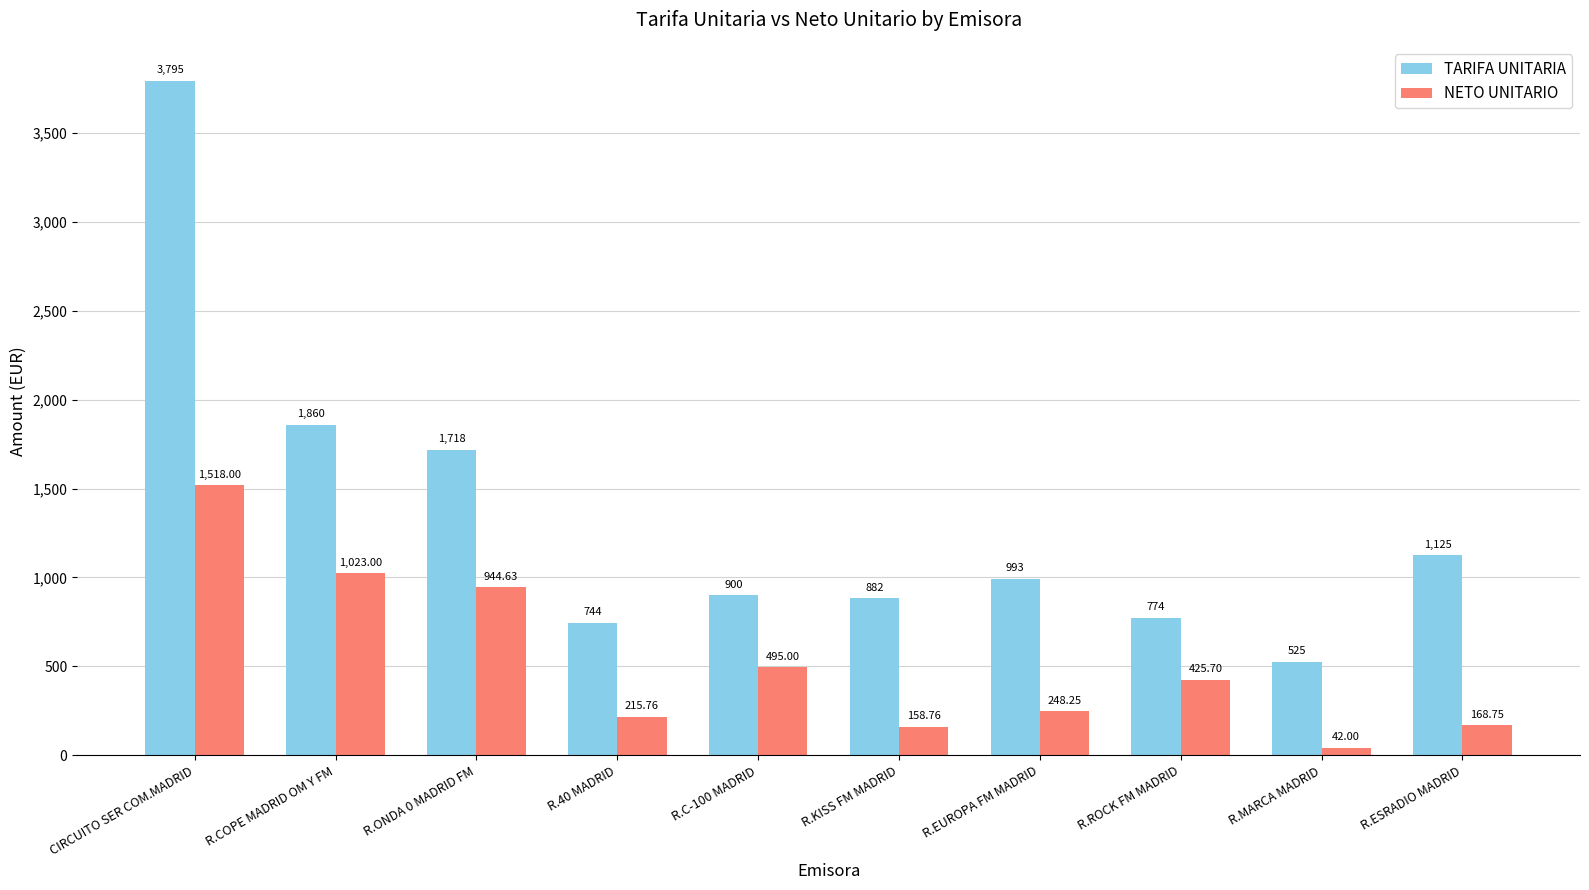

Rank the series at R.KISS FM MADRID from lowest to highest value.

NETO UNITARIO, TARIFA UNITARIA